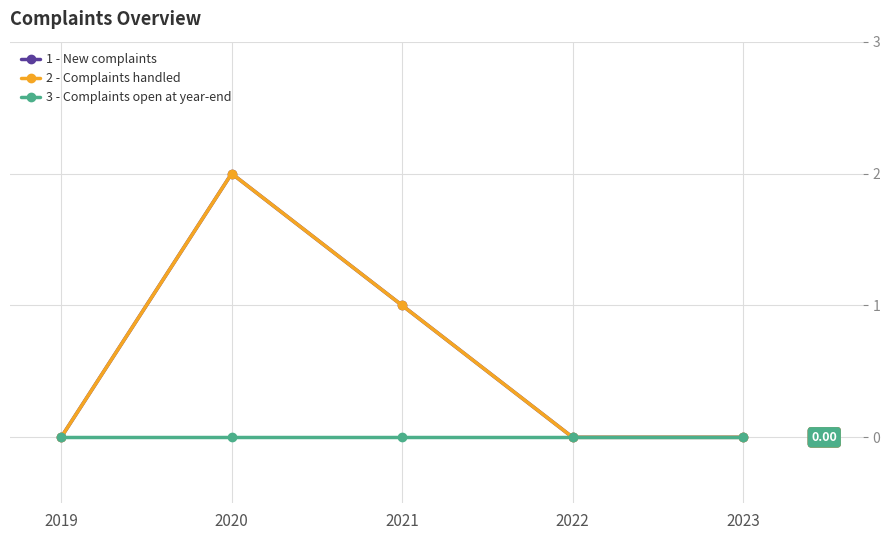

List the labels in order of 2 - Complaints handled value, largest first.

2020, 2021, 2019, 2022, 2023